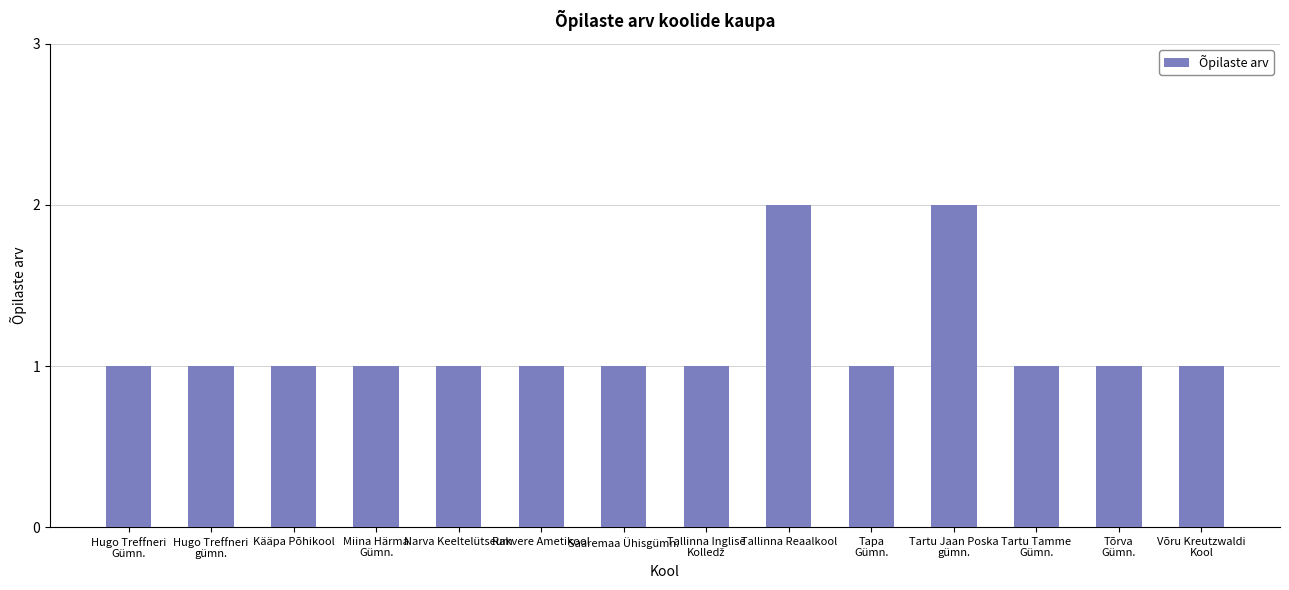

Reading left to right, extract all data points from this chart.

1	1	1	1	1	1	1	1	2	1	2	1	1	1